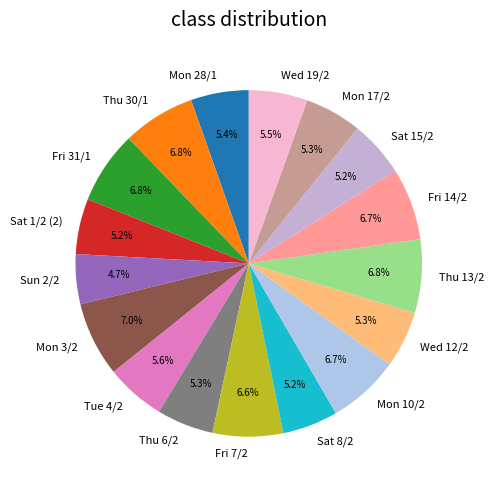

Which slice is the smallest?

Sun 2/2